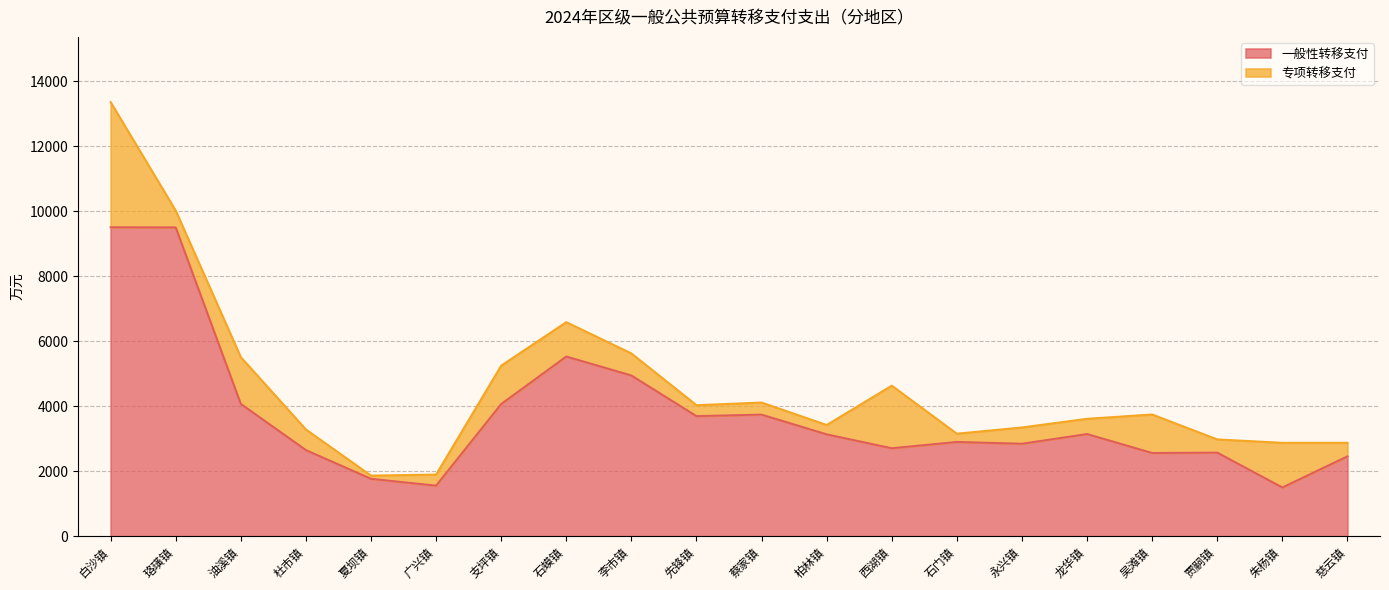

What is the approximate value at 李市镇?

4944